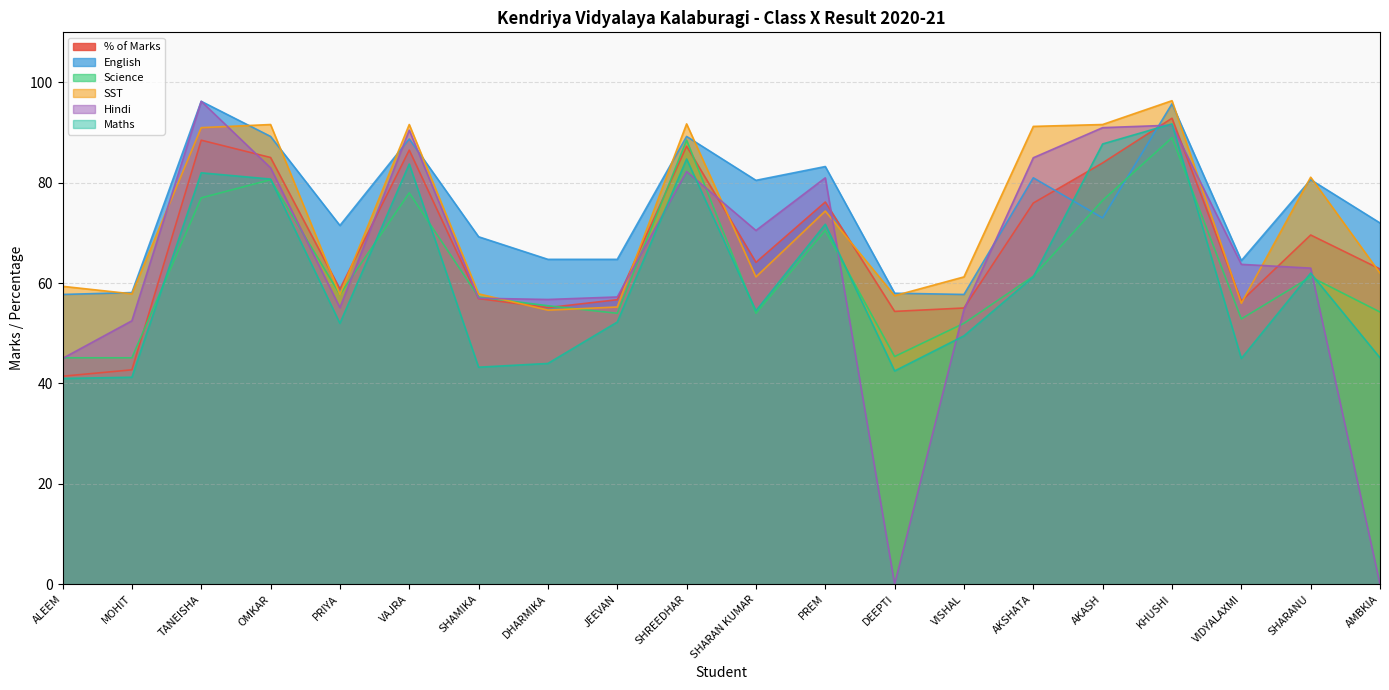

Where is the first local maximum for Hindi?

TANEISHA